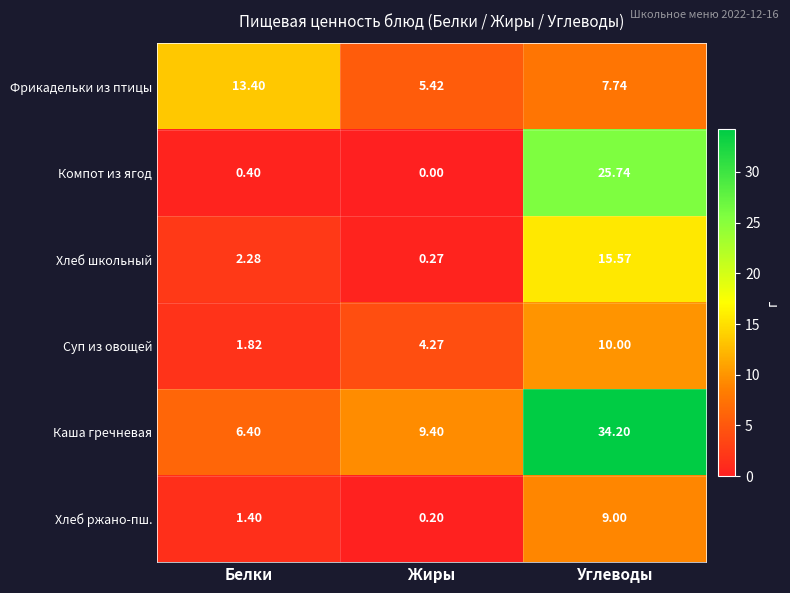

Which series has the largest total across all categories?

Каша гречневая